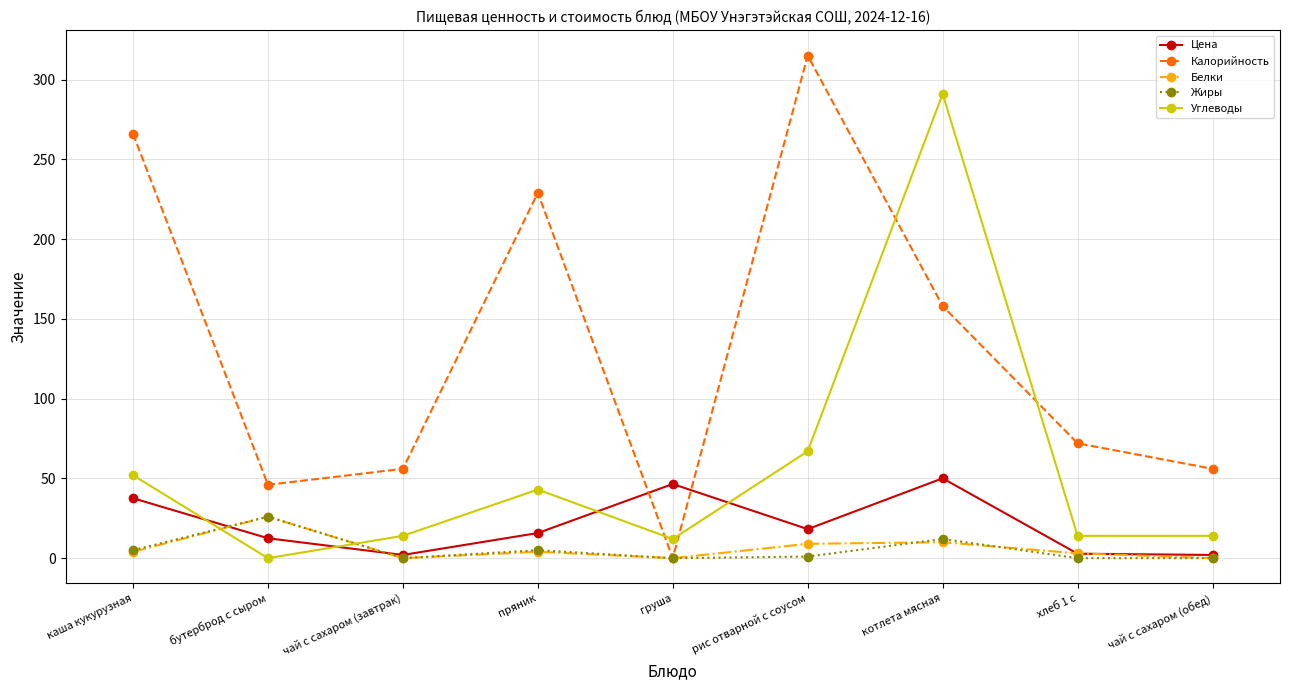

True or false: Углеводы and Белки intersect in this chart.

True